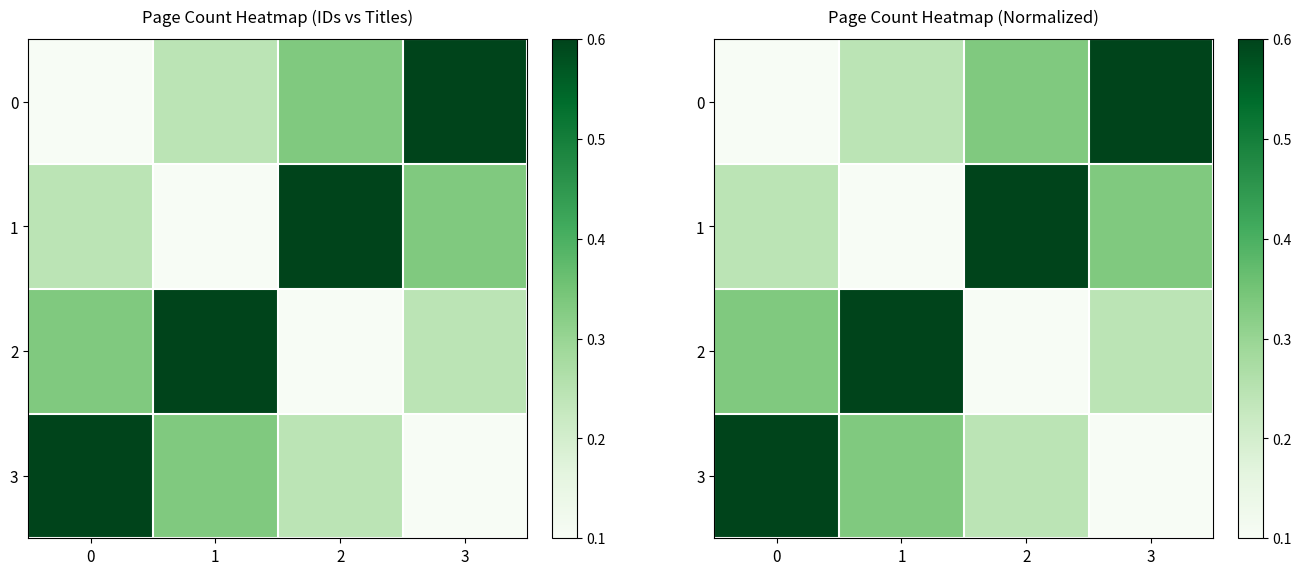

True or false: 1 has a value of 0.2 at 0.

True